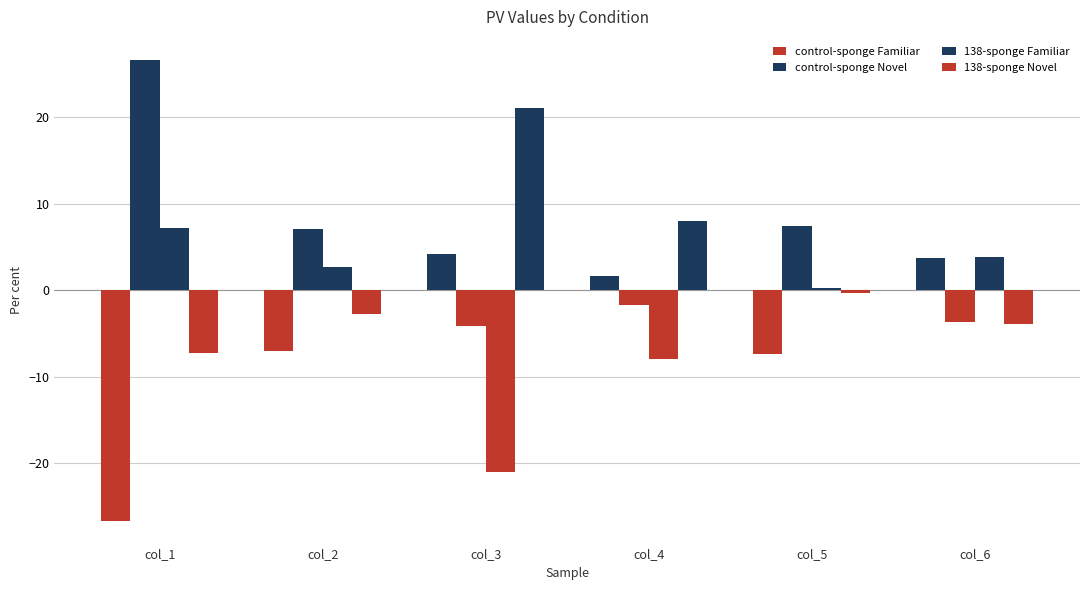

Is it true that control-sponge Novel equals 26.6 at col_1?

True